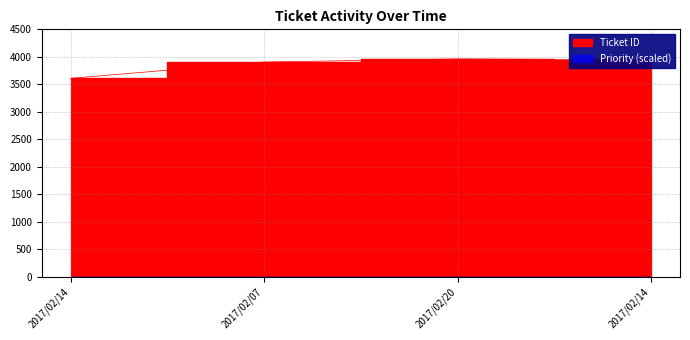

What is the value of the 2nd point from the left?

3905